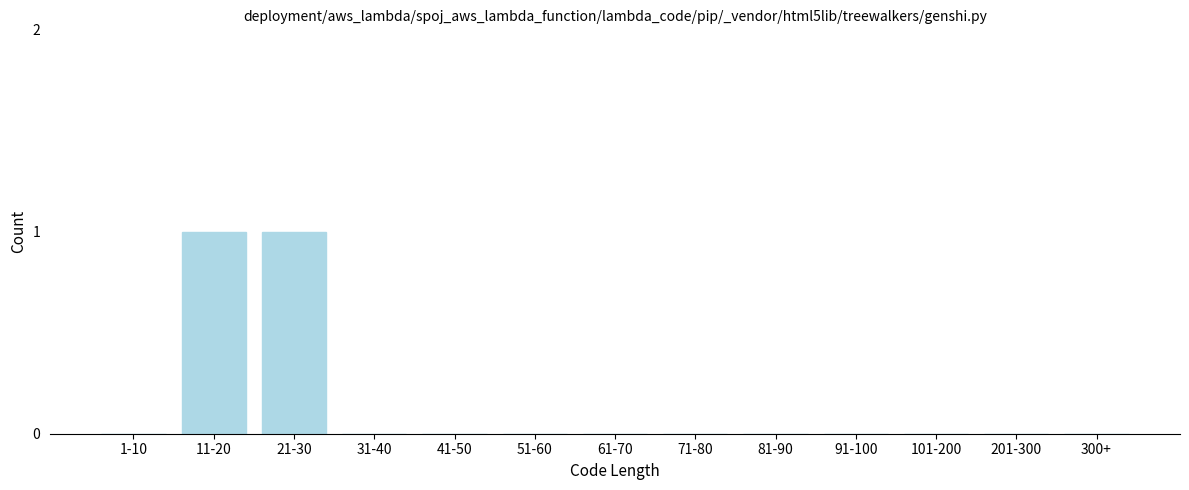

Reading right to left, list all the values displayed in this chart.

300+=0	201-300=0	101-200=0	91-100=0	81-90=0	71-80=0	61-70=0	51-60=0	41-50=0	31-40=0	21-30=1	11-20=1	1-10=0